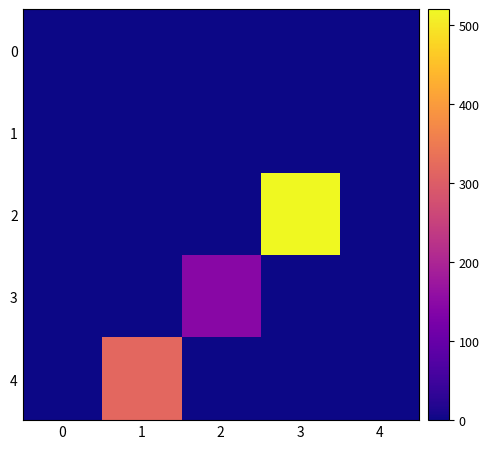

How many categories are shown in the chart?

5